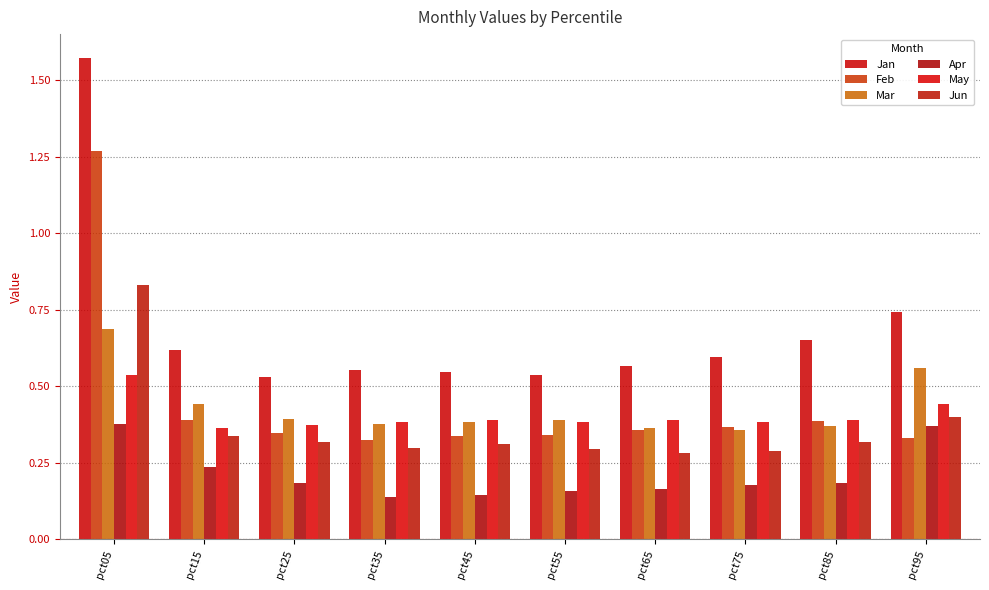

What are all the series names shown in the legend?

Jan, Feb, Mar, Apr, May, Jun